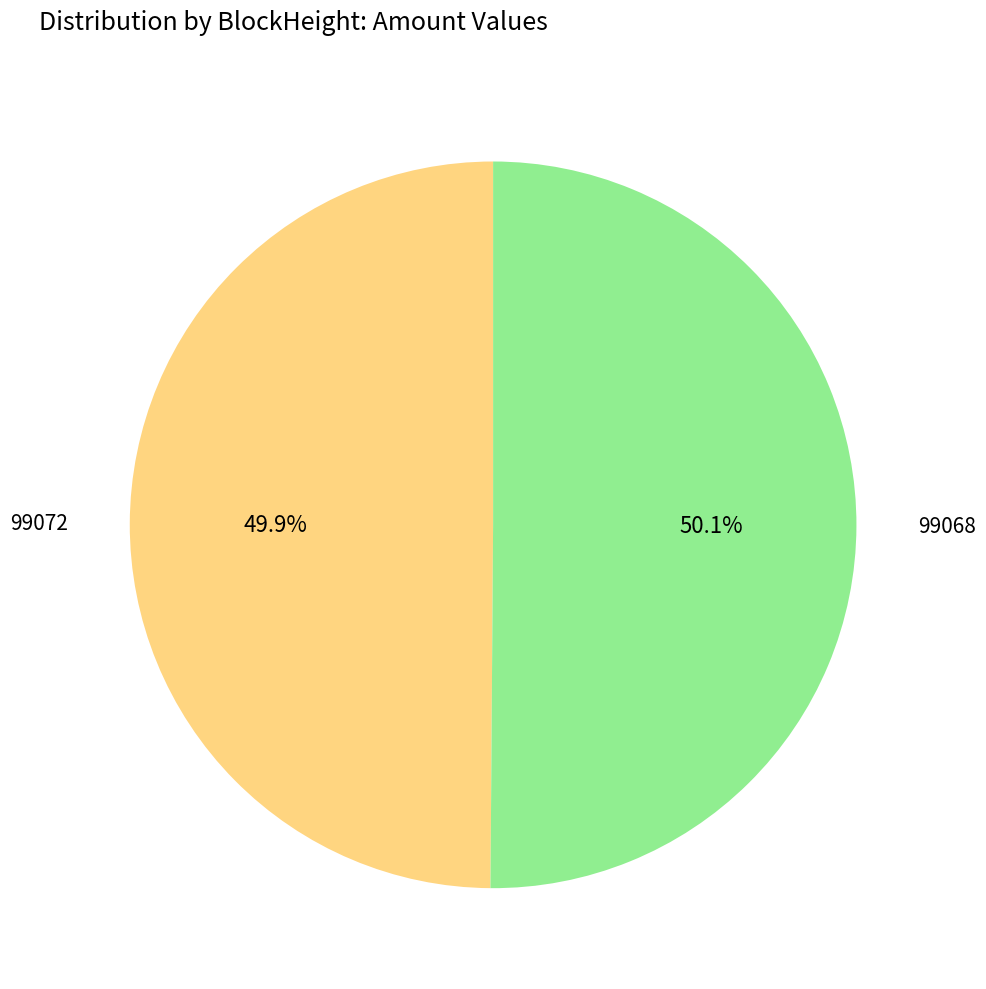

How many segments does this pie chart have?

2